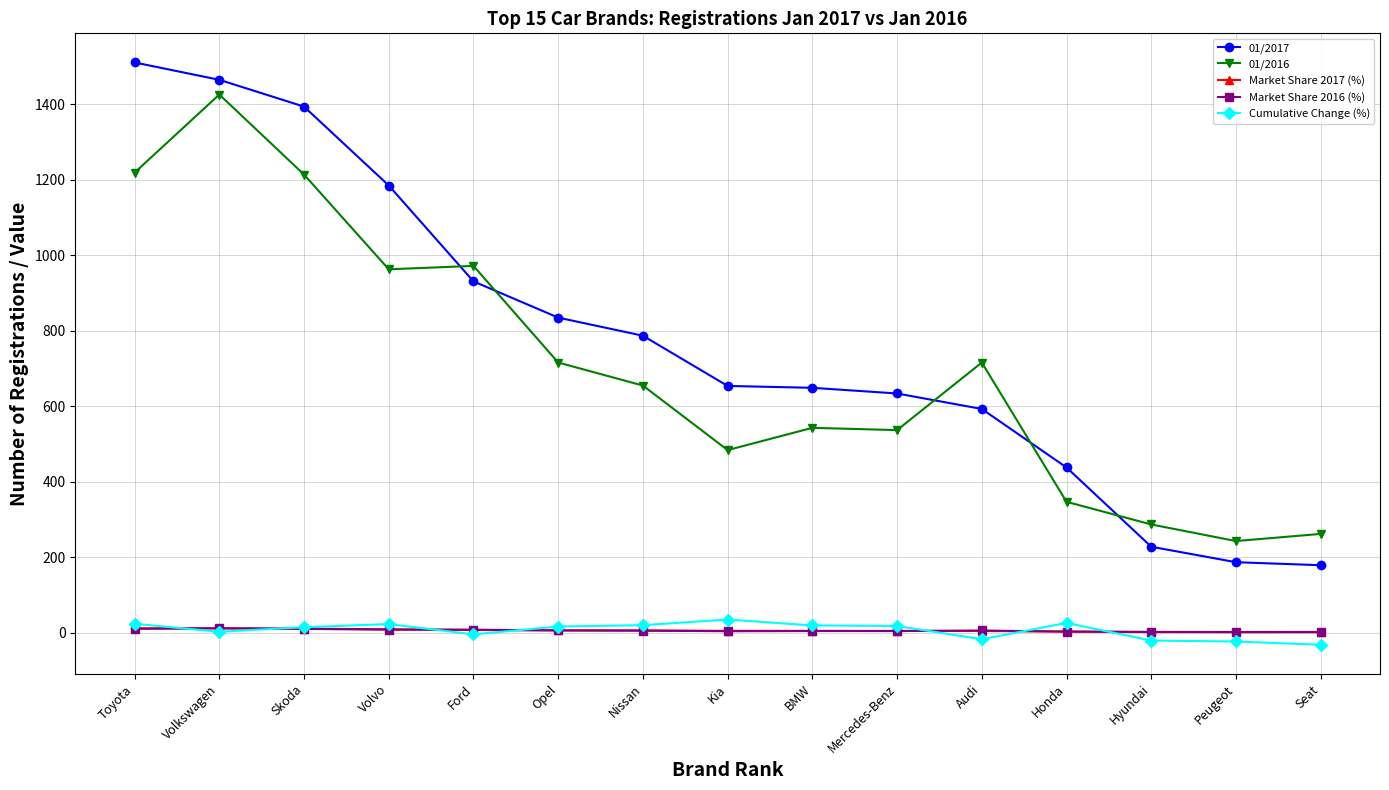

True or false: Market Share 2016 (%) has more than 2 interior local peaks.

True